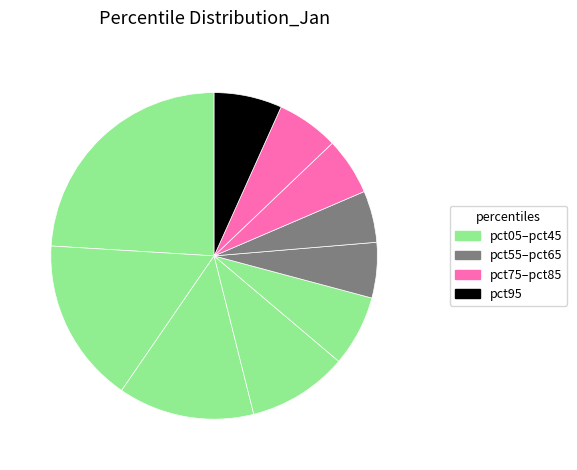

How many slices are in this pie chart?

10